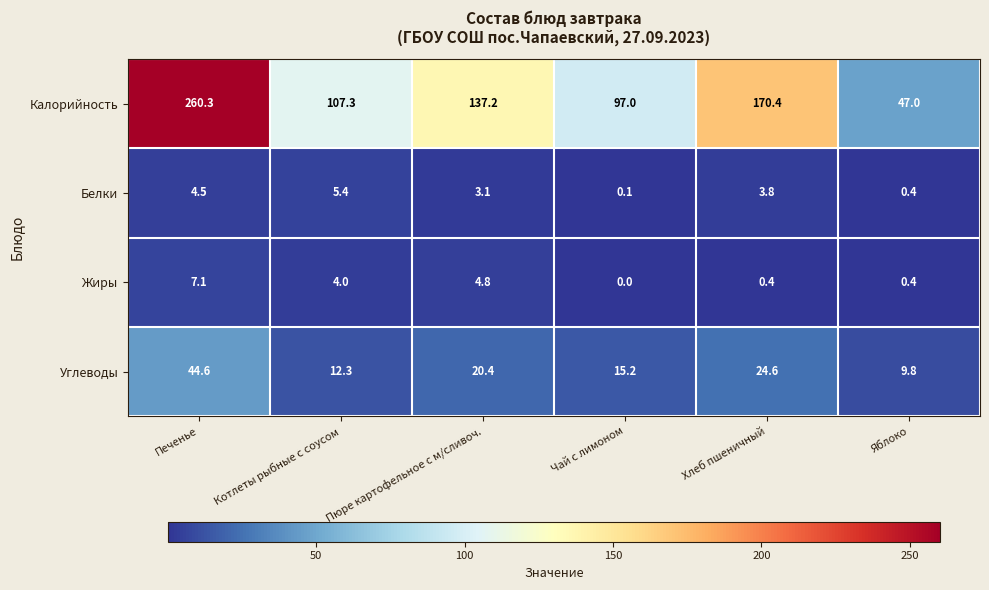

At which category does the chart reach its minimum across all series?

Чай с лимоном